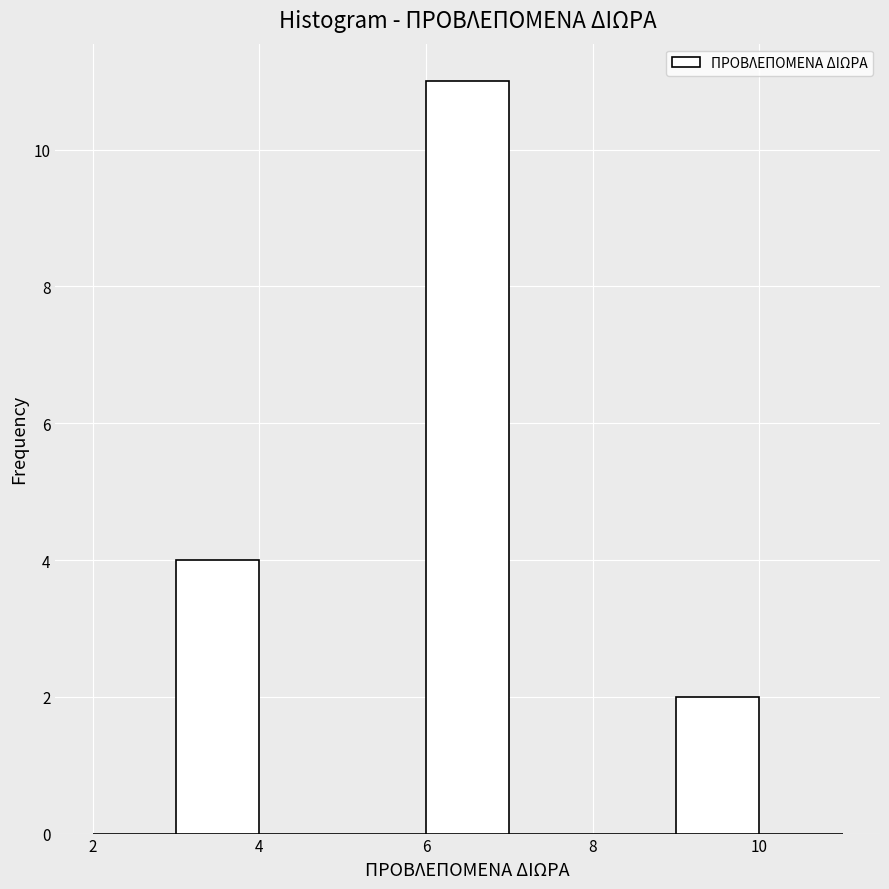

Reading left to right, list every bar in this chart as the range it spans on the x-axis followed by its height. The values are not printed on the chart, so give them approximately, as read against the axis.

2 to 3: 0
3 to 4: 4
4 to 5: 0
5 to 6: 0
6 to 7: 11
7 to 8: 0
8 to 9: 0
9 to 10: 2
10 to 11: 0